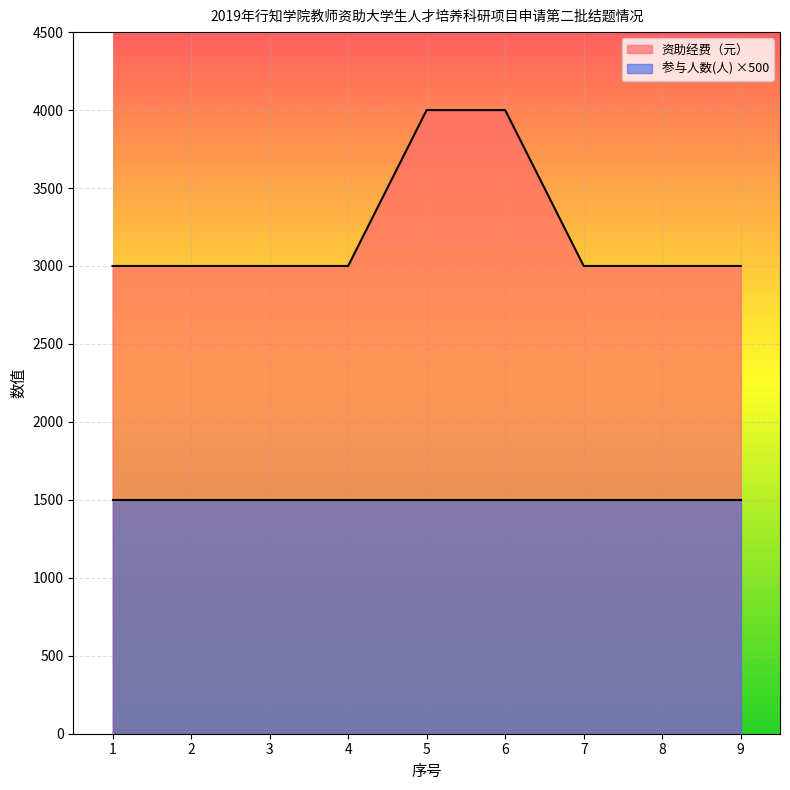

The chart shows a value of 1034 at 7. True or false?

False